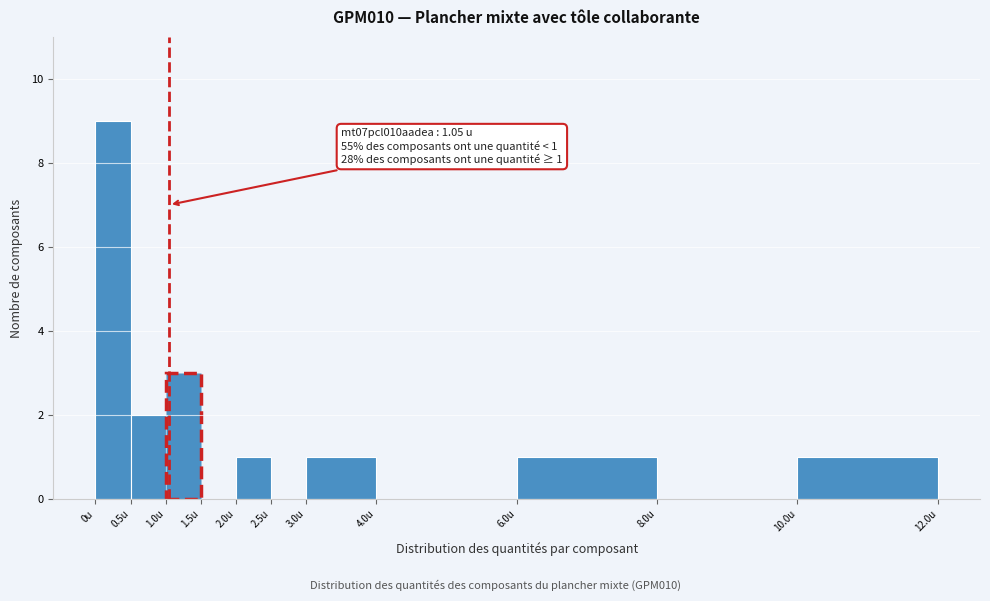

Over which range of the x-axis is the bar tallest?

0.0 to 0.5